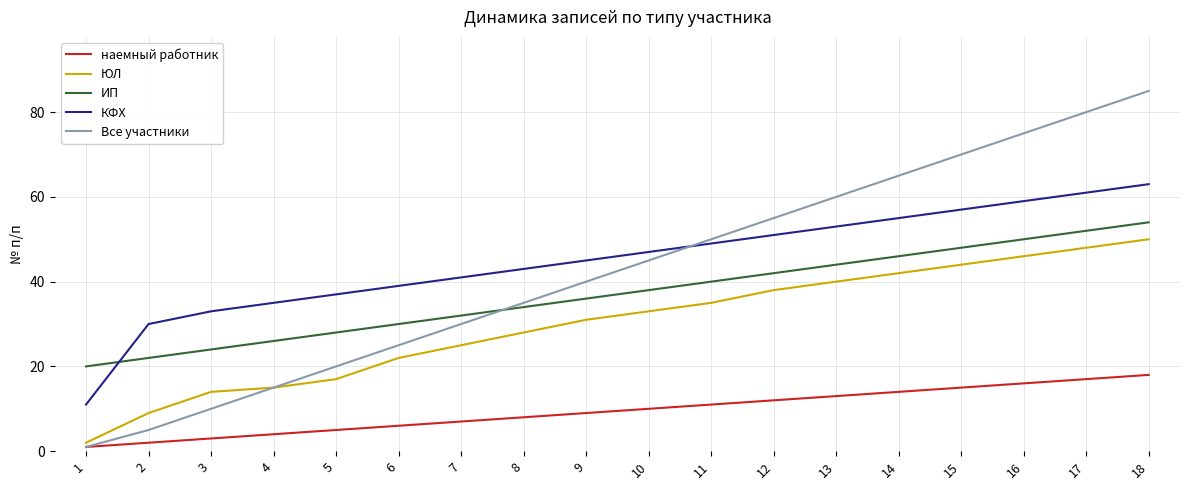

Is it true that ИП equals 69 at 14?

False